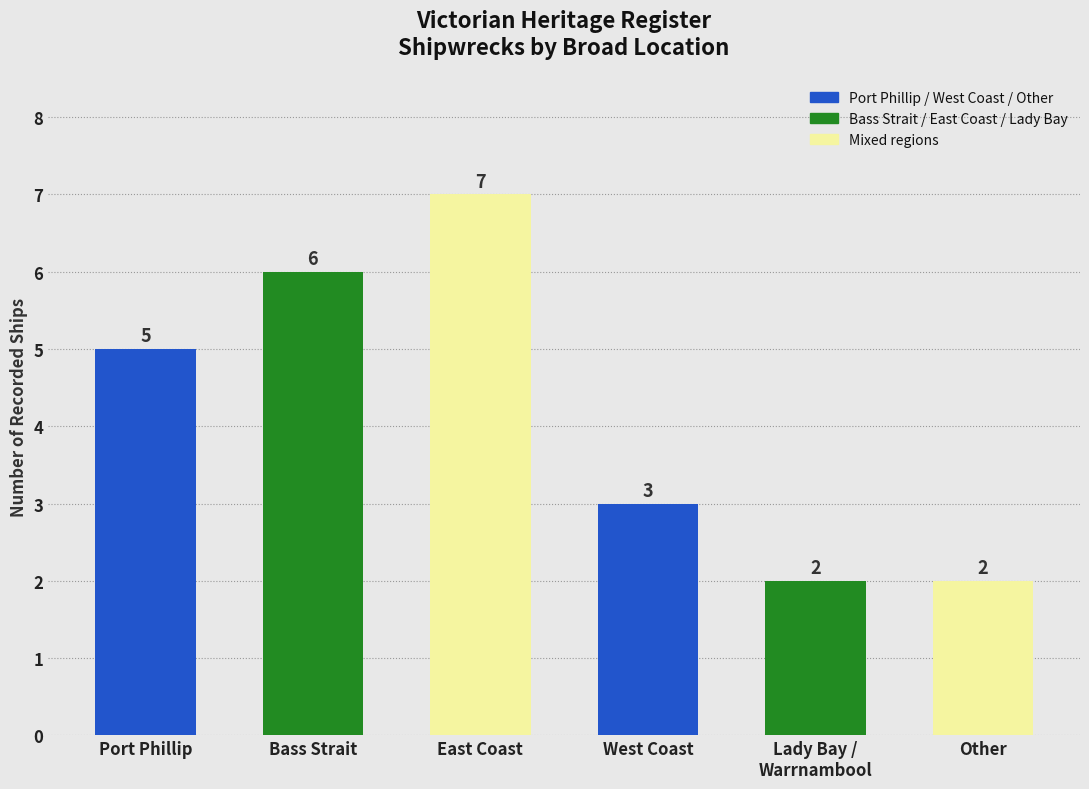

The chart shows a value of 2 at West Coast. True or false?

False